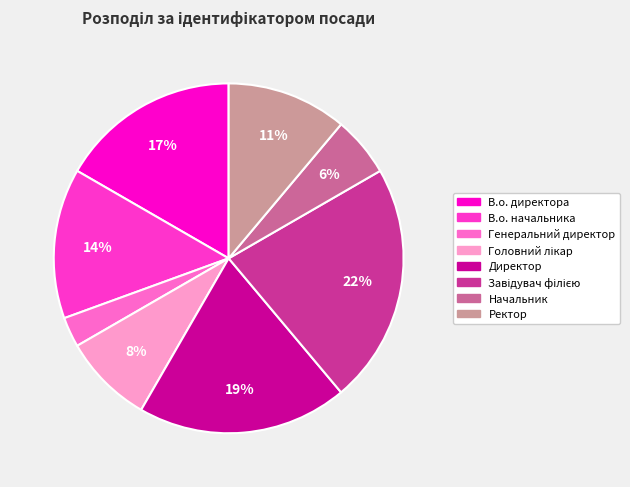

Combined, do В.о. начальника and В.о. директора account for over 50%?

No